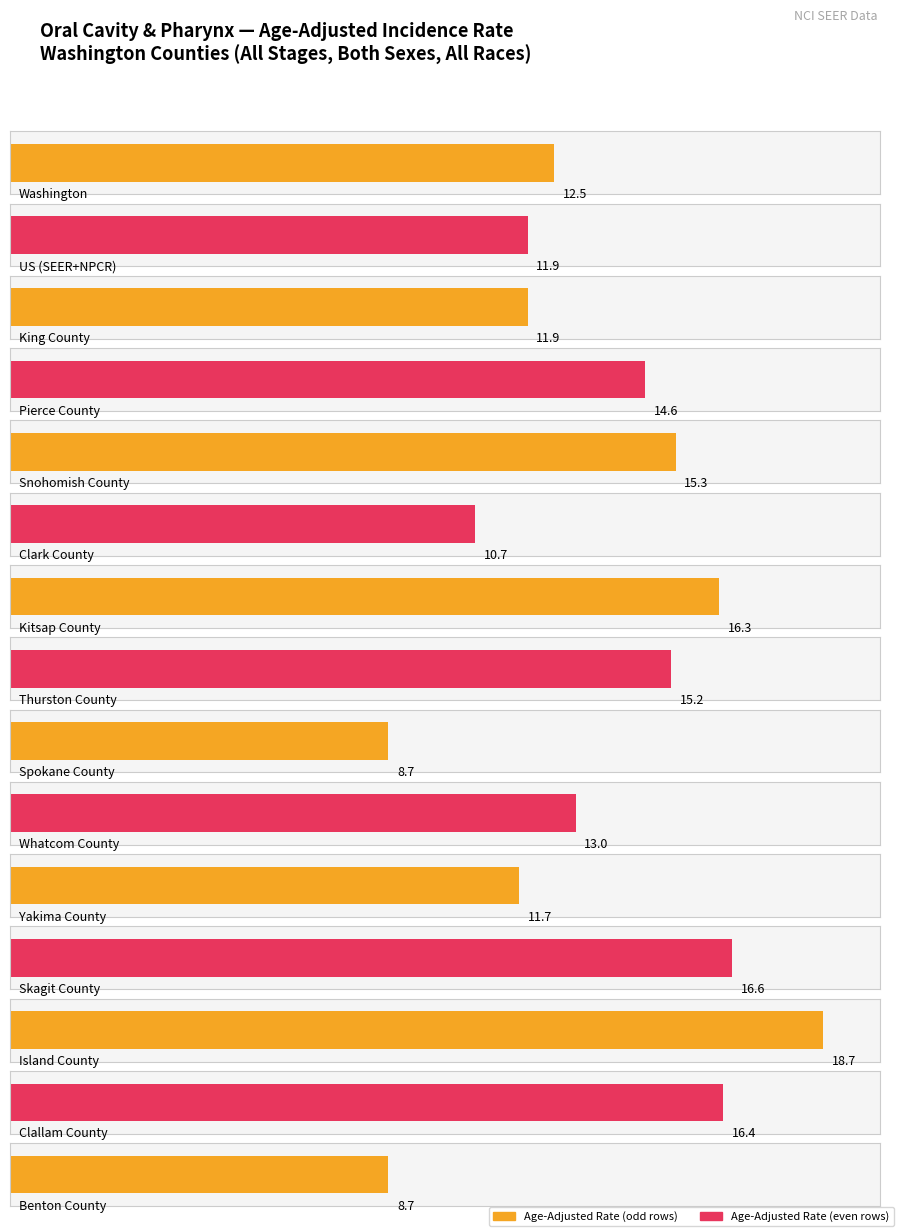

What is the difference between the second highest and minimum values?

7.9